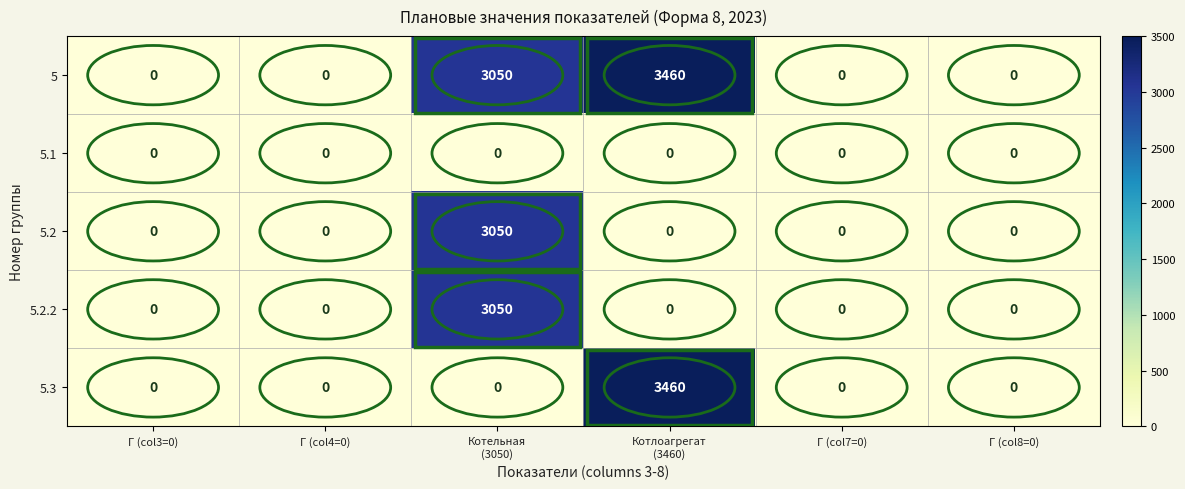

True or false: 5.2 has a value of 0 at Г (col7=0).

True